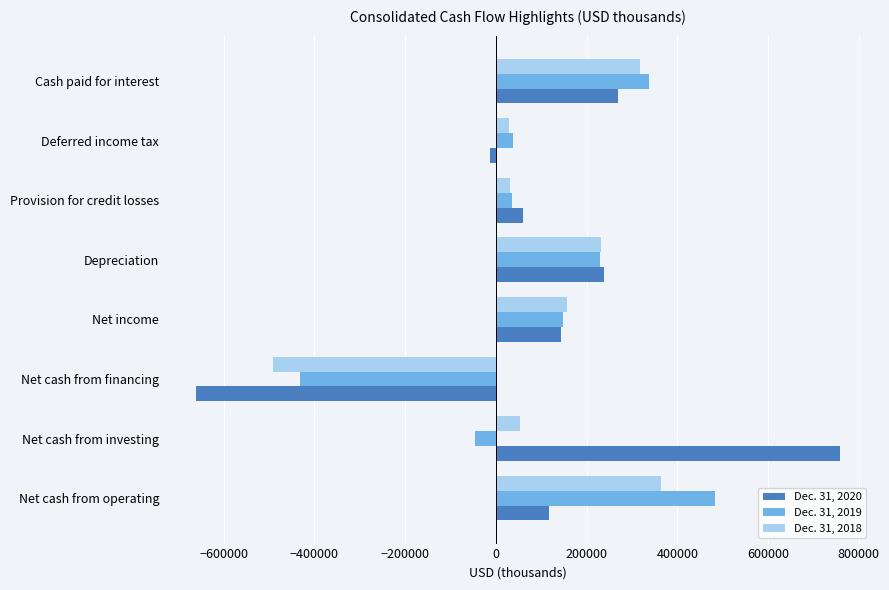

How many values in the Dec. 31, 2019 series are below 149003?

4